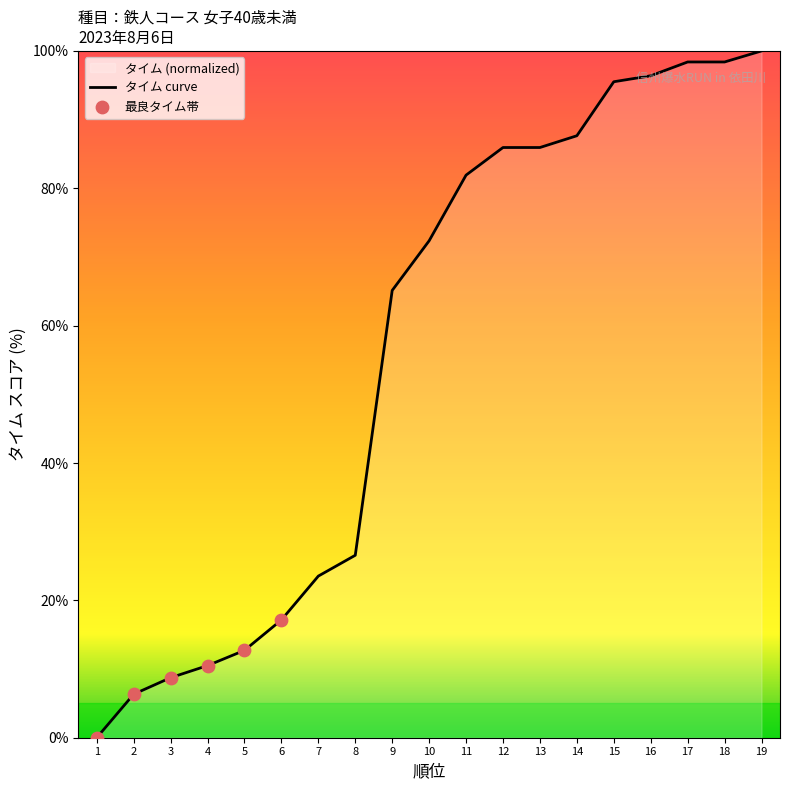

What is the ratio of the value at 13 to the value at 7?

3.7